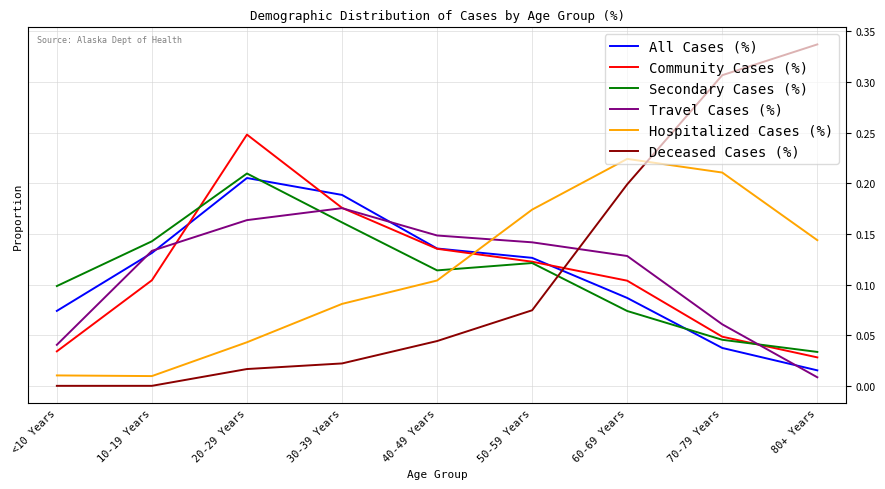

True or false: All Cases (%) has a value of 0.1 at 60-69 Years.

True